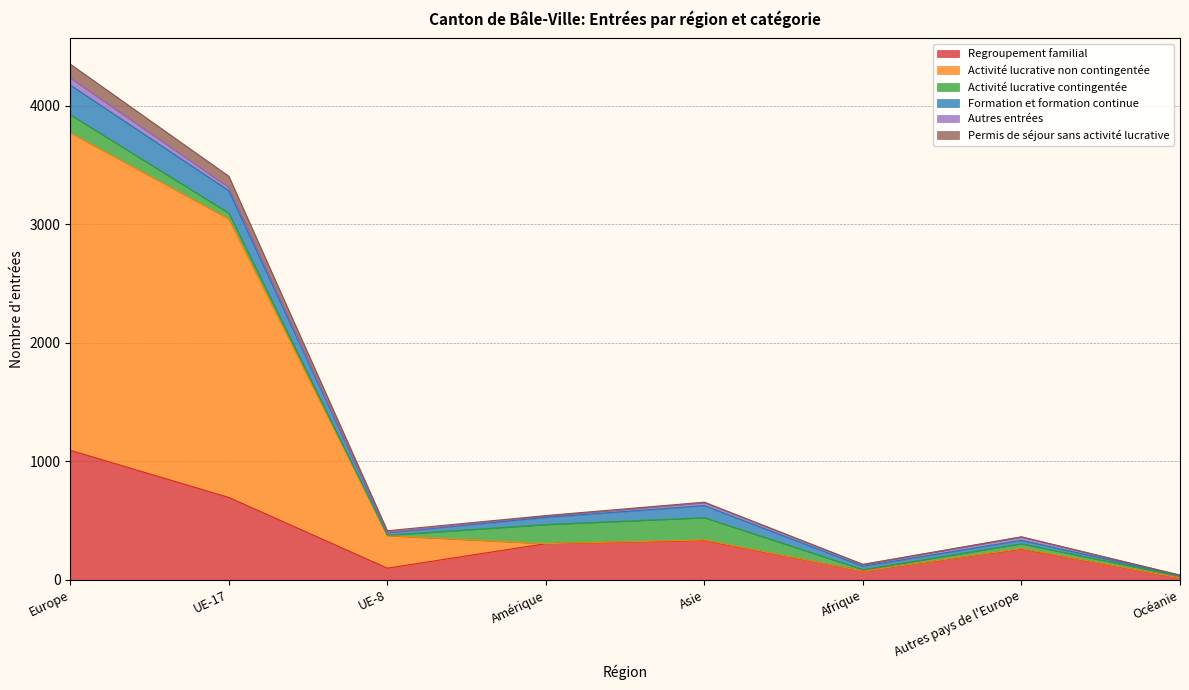

At which category is the sum across all series the highest?

Europe